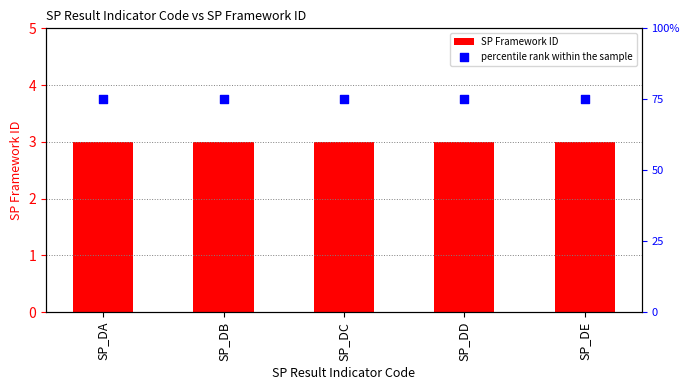

At which category is the sum across all series the highest?

SP_DA